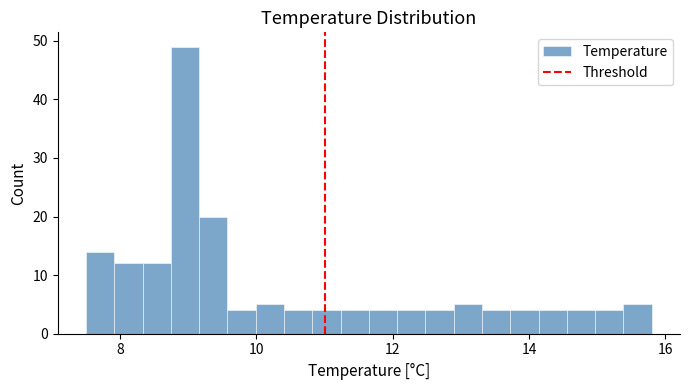

Around what value on the x-axis is the tallest bar? Give the approximate position of its centre, as read against the axis.

9.0